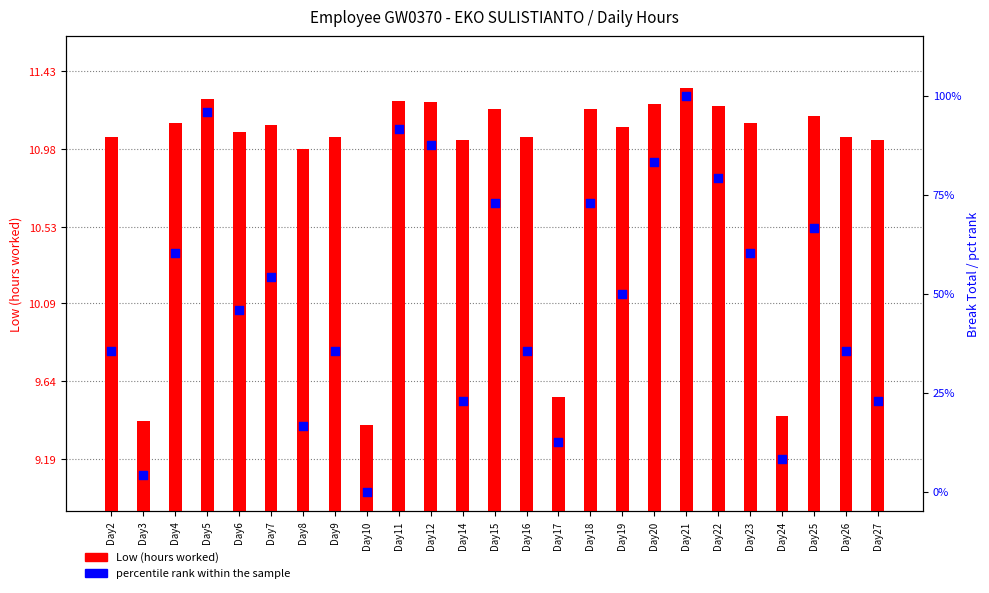

Which series reaches the maximum Y coordinate?

percentile rank within the sample